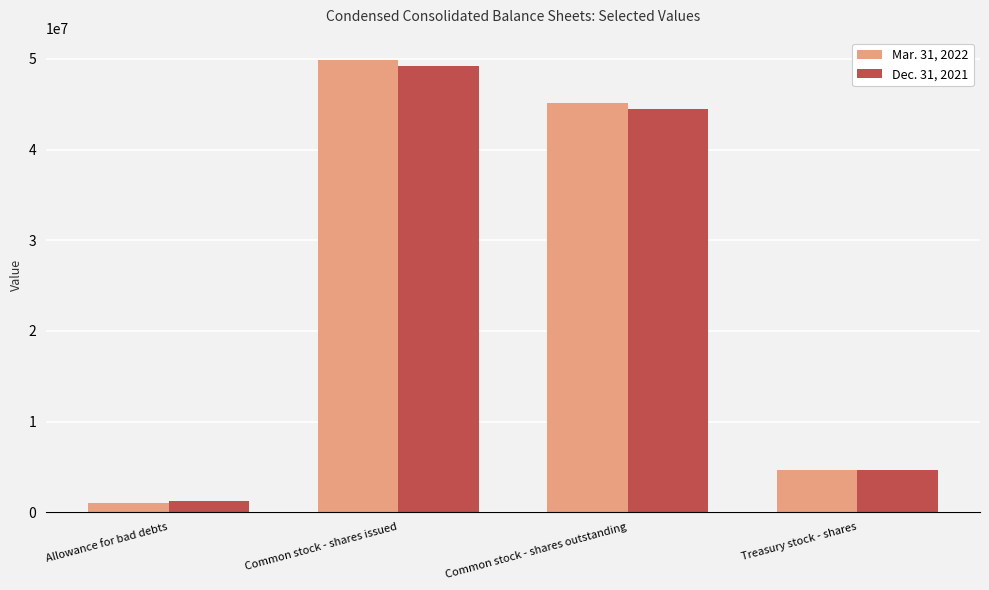

What is the sum of all Mar. 31, 2022 values?

100758814